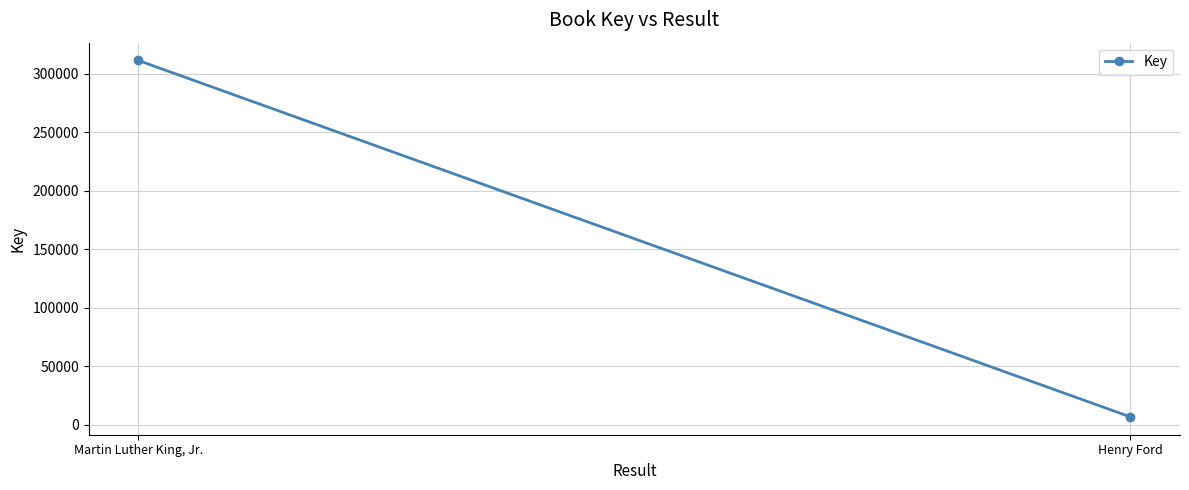

What is the difference between the values at Henry Ford and Martin Luther King, Jr.?

304732